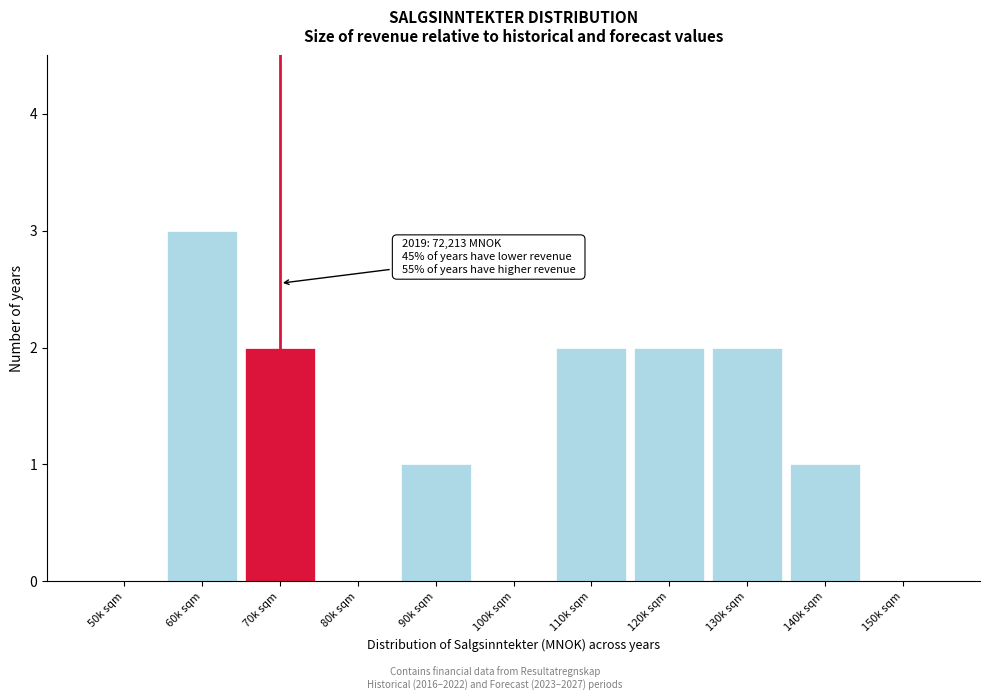

Reading left to right, transcribe all the data shown in this chart.

50k sqm=0	60k sqm=3	70k sqm=2	80k sqm=0	90k sqm=1	100k sqm=0	110k sqm=2	120k sqm=2	130k sqm=2	140k sqm=1	150k sqm=0